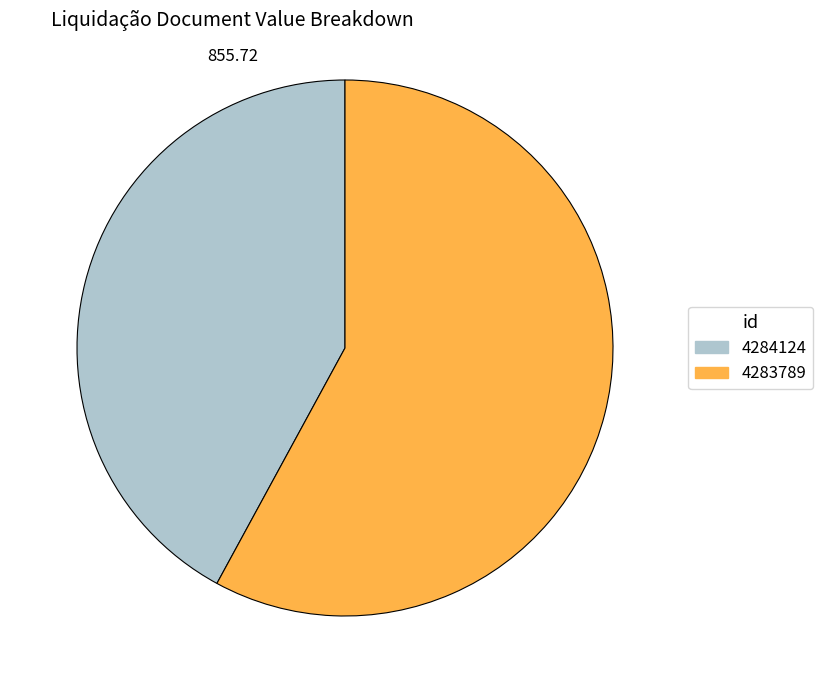

What is the ratio of the value at 4283789 to the value at 4284124?

1.4